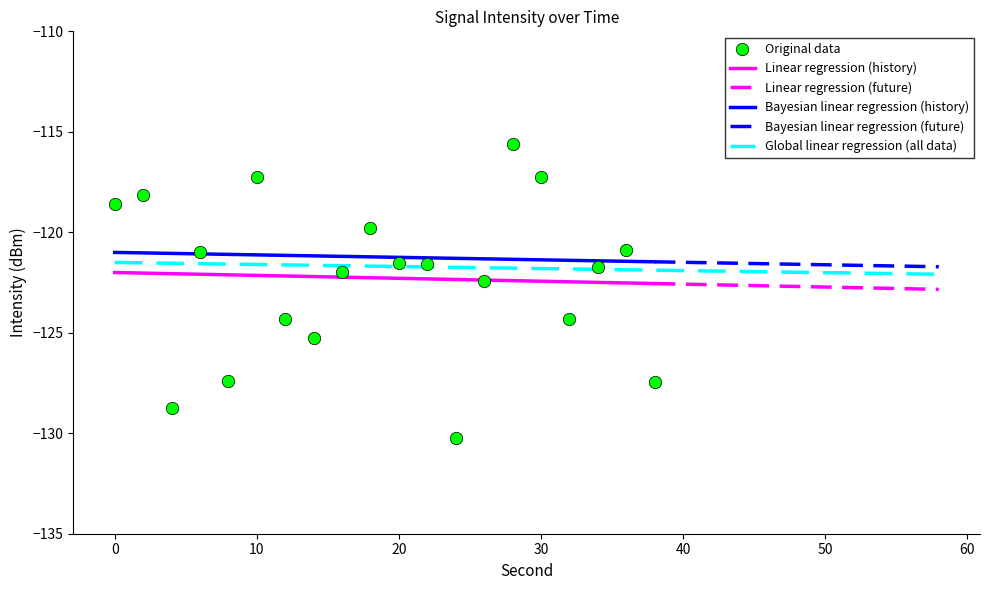

Between 36 and 8, which is larger?

36